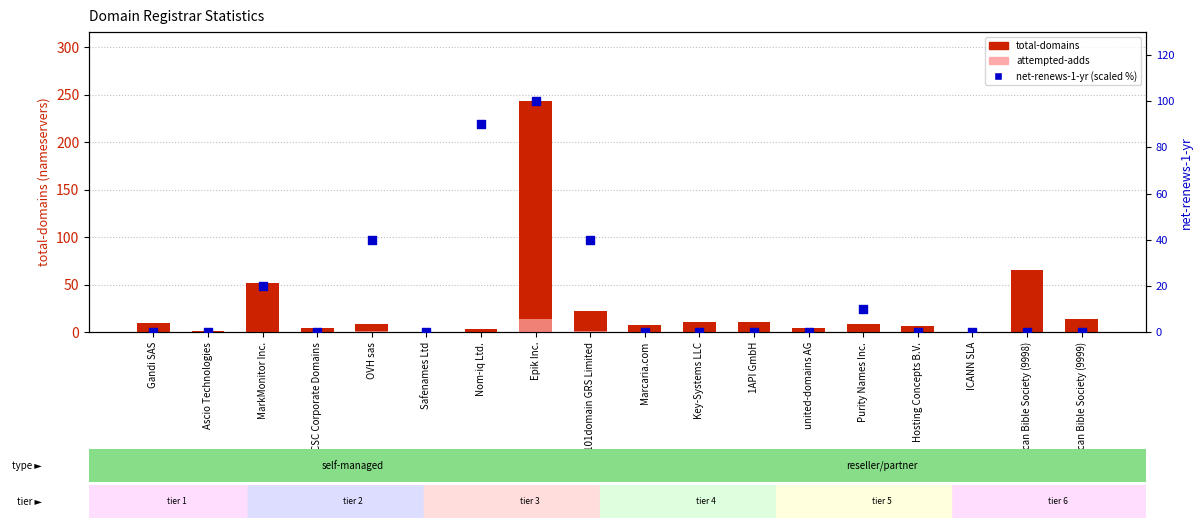

At how many categories does at least one series exceed 159?

1